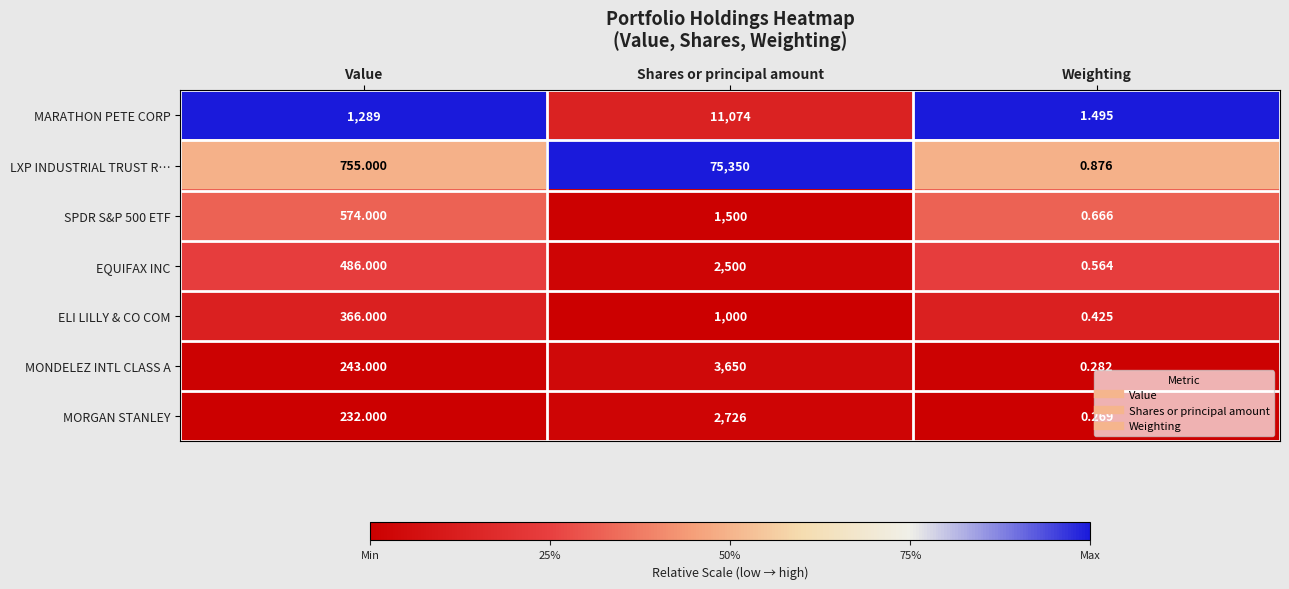

What is the spread (max minus min) of values at Value?

1057.0